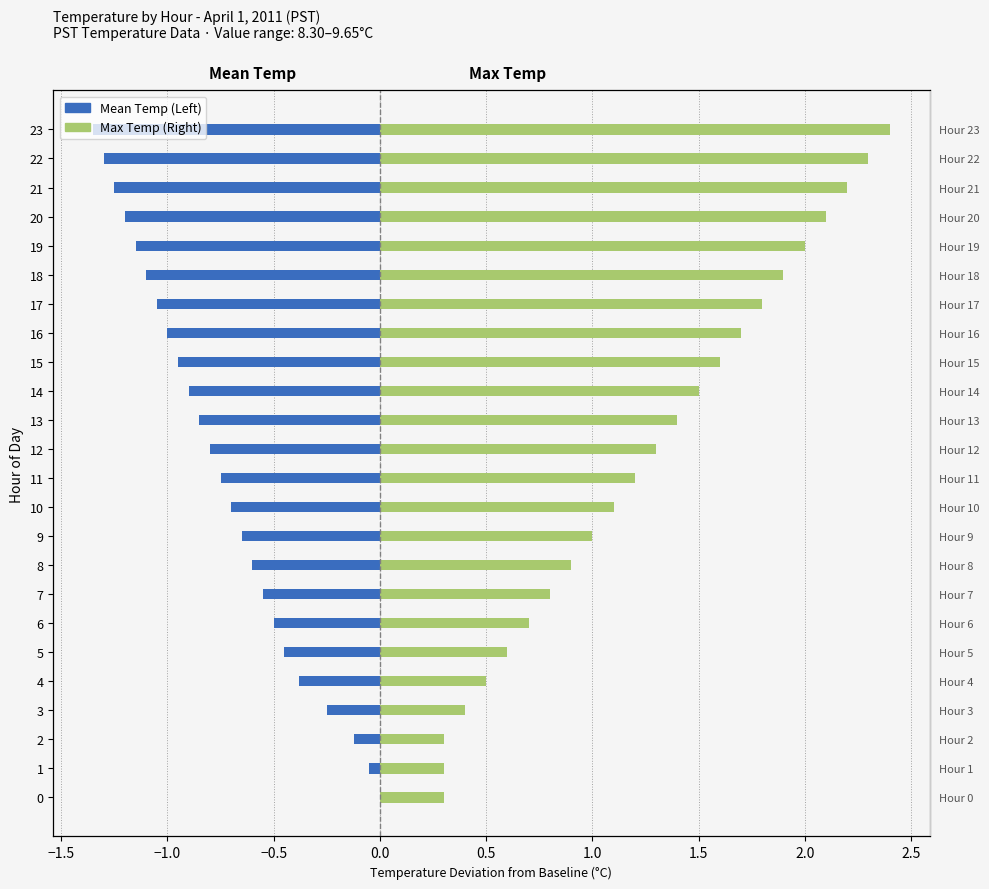

What are all the series names shown in the legend?

Mean Temp (Left), Max Temp (Right)